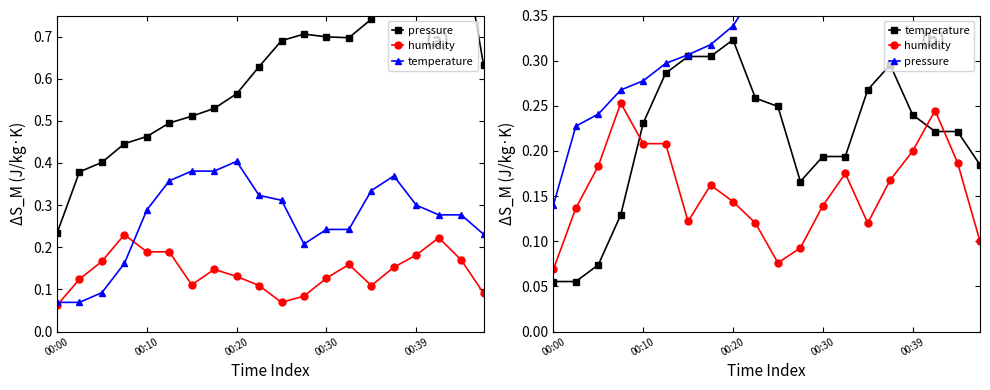

At which category is the sum across all series the highest?

17